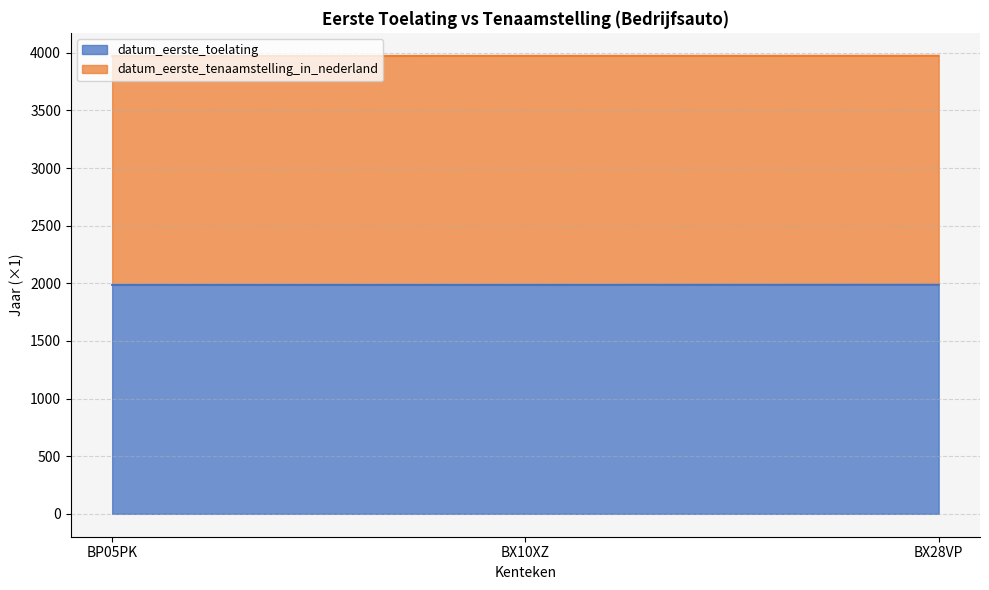

Count the values in the range 1986 to 1987.

3